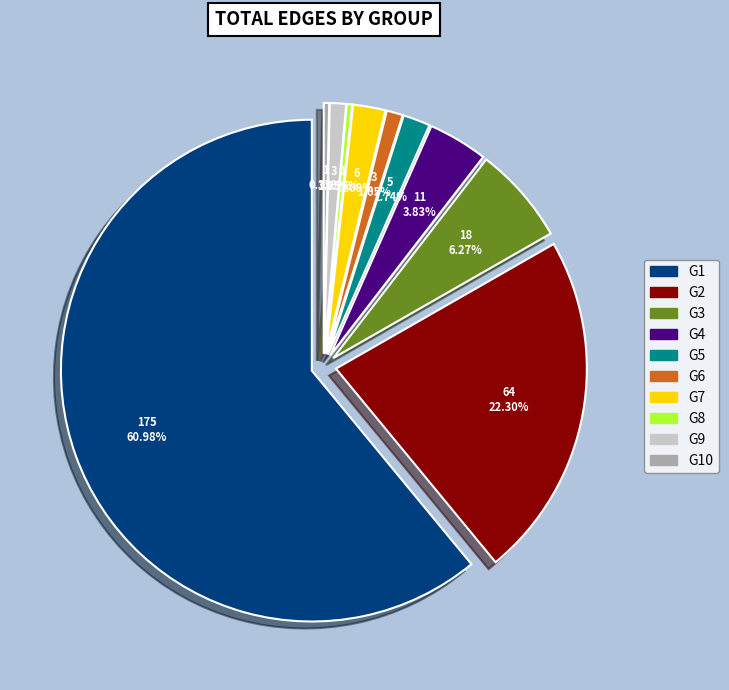

Does G1 account for over 50% of the chart?

Yes